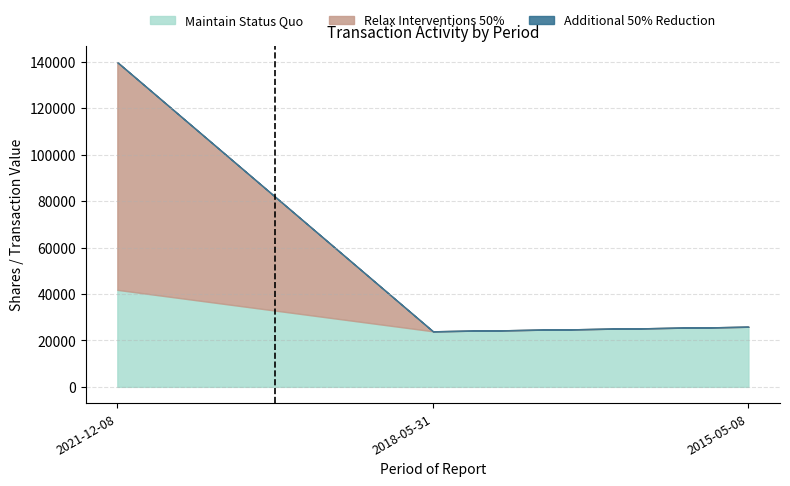

What is the minimum value for Relax Interventions 50%?

23940